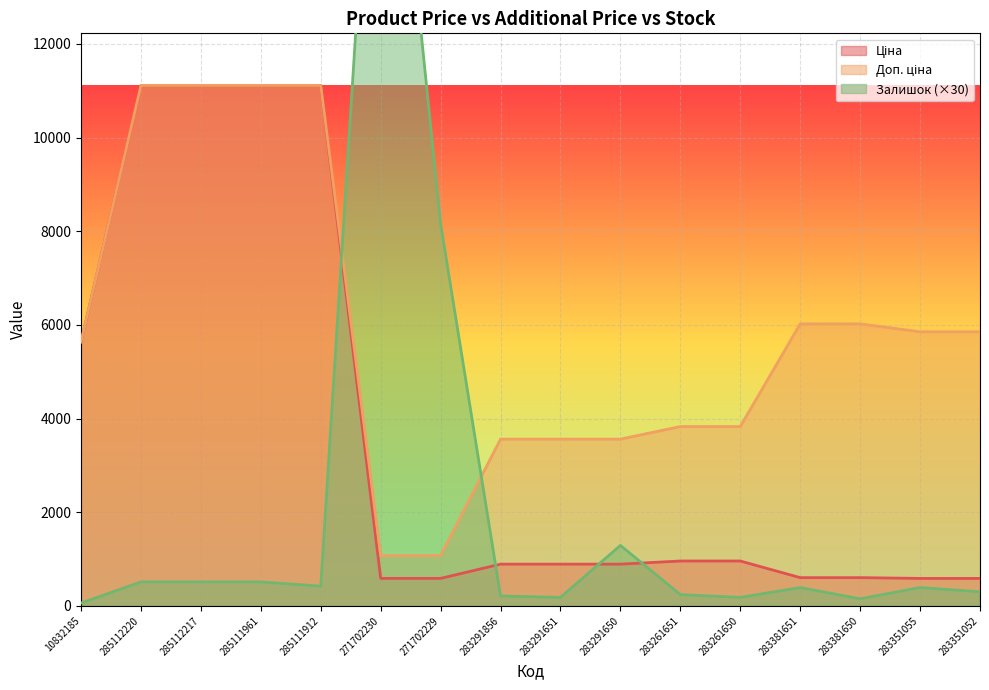

True or false: Залишок has more than 0 interior local peaks.

True